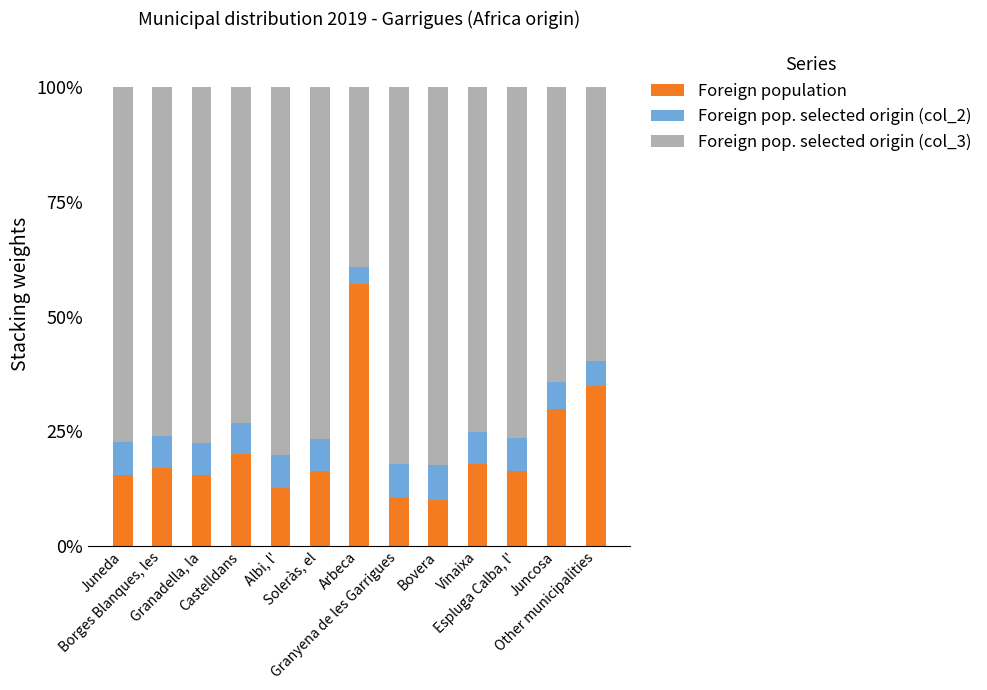

What is the lowest value of the Foreign population series?

10.1